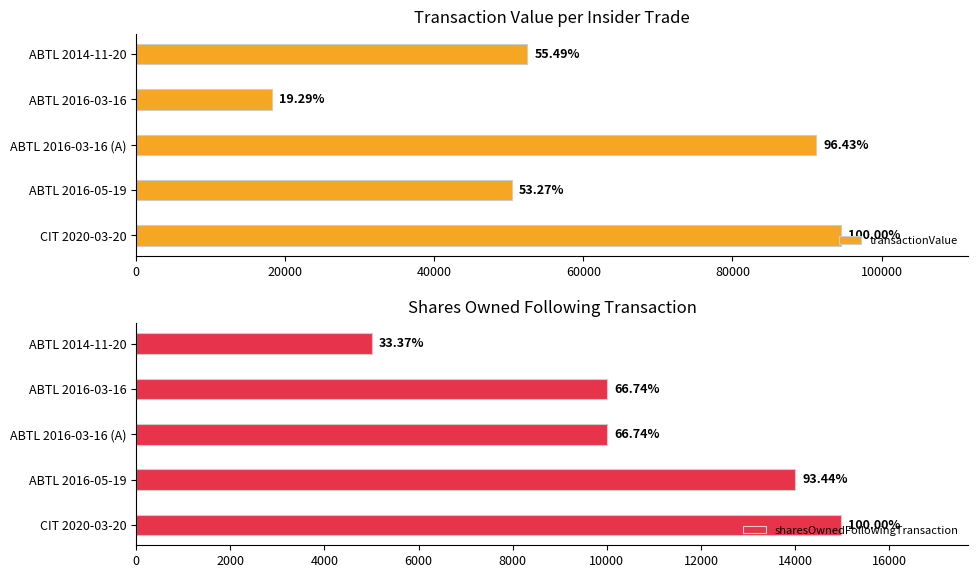

True or false: sharesOwnedFollowingTransaction has a value of 14983 at 0.

True